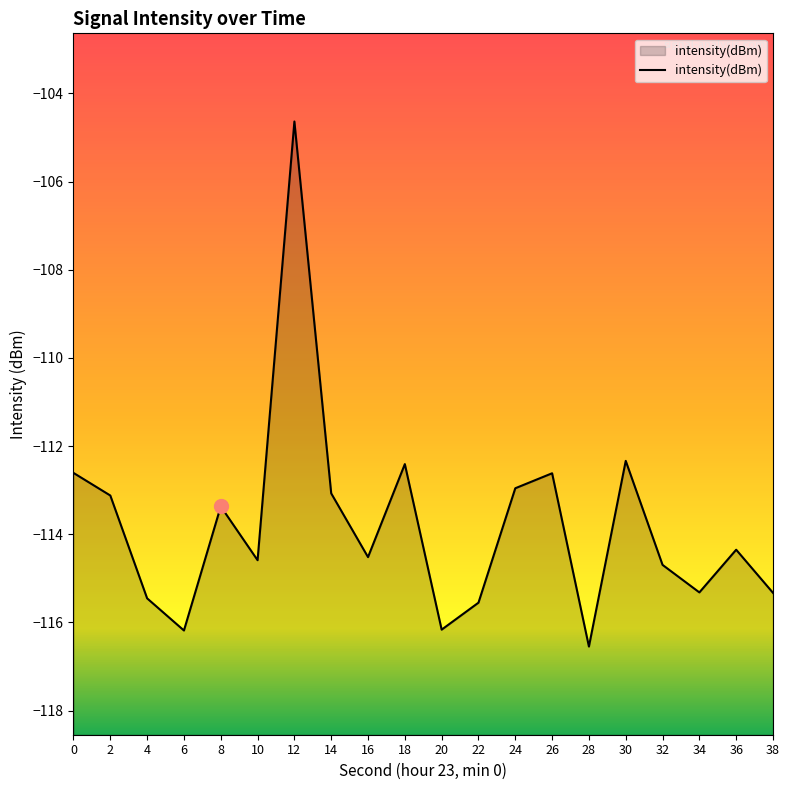

What is the difference between the maximum and minimum values?

11.9